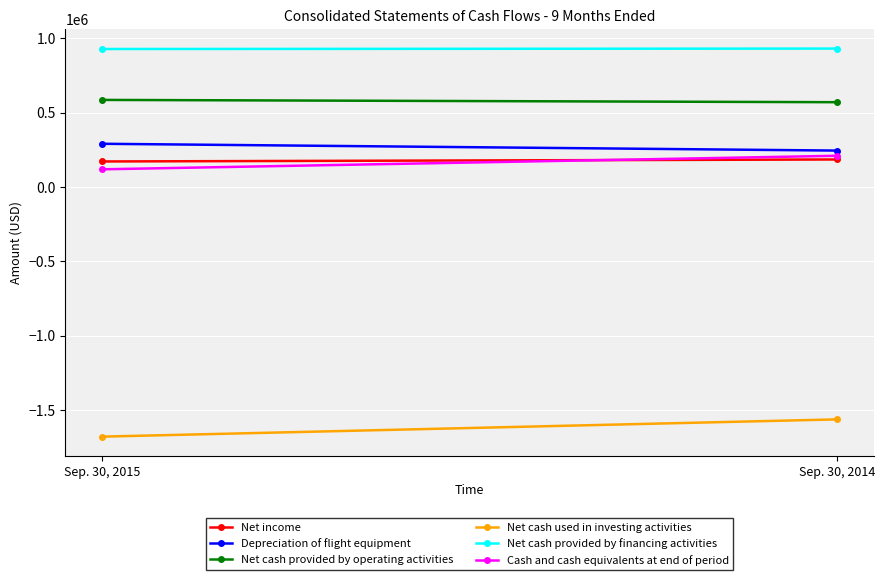

Reading left to right, list all the values displayed in this chart.

Net income: 172492	185867
Depreciation of flight equipment: 291460	245736
Net cash provided by operating activities: 586558	571173
Net cash used in investing activities: -1678575	-1562590
Net cash provided by financing activities: 928920	931915
Cash and cash equivalents at end of period: 119722	210671